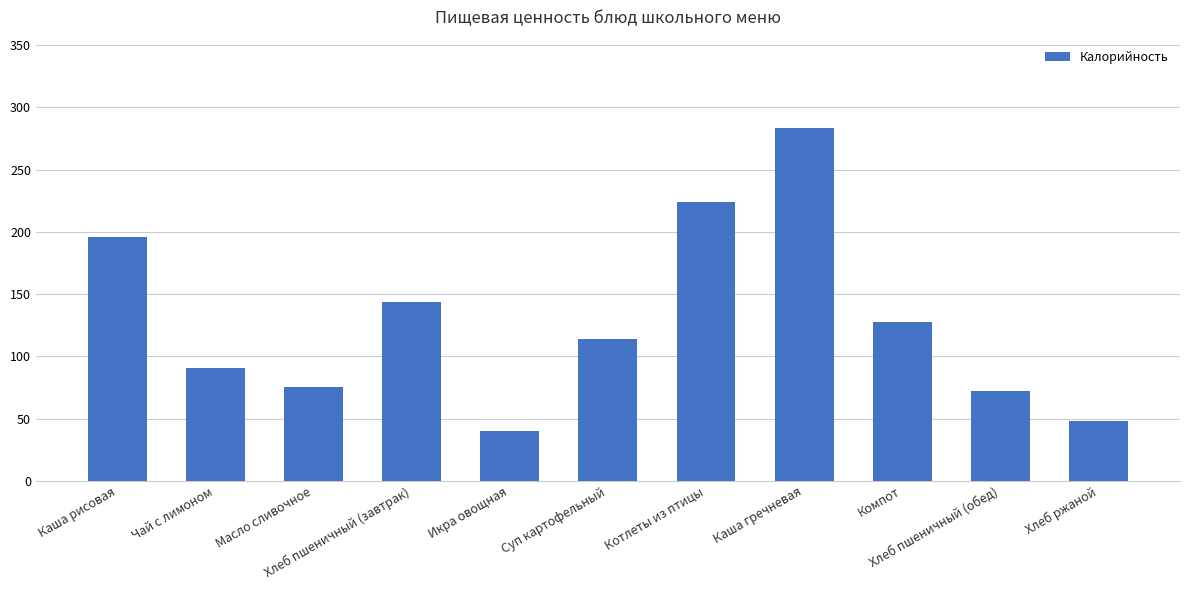

Rank the categories by value from highest to lowest.

Каша гречневая, Котлеты из птицы, Каша рисовая, Хлеб пшеничный (завтрак), Компот, Суп картофельный, Чай с лимоном, Масло сливочное, Хлеб пшеничный (обед), Хлеб ржаной, Икра овощная